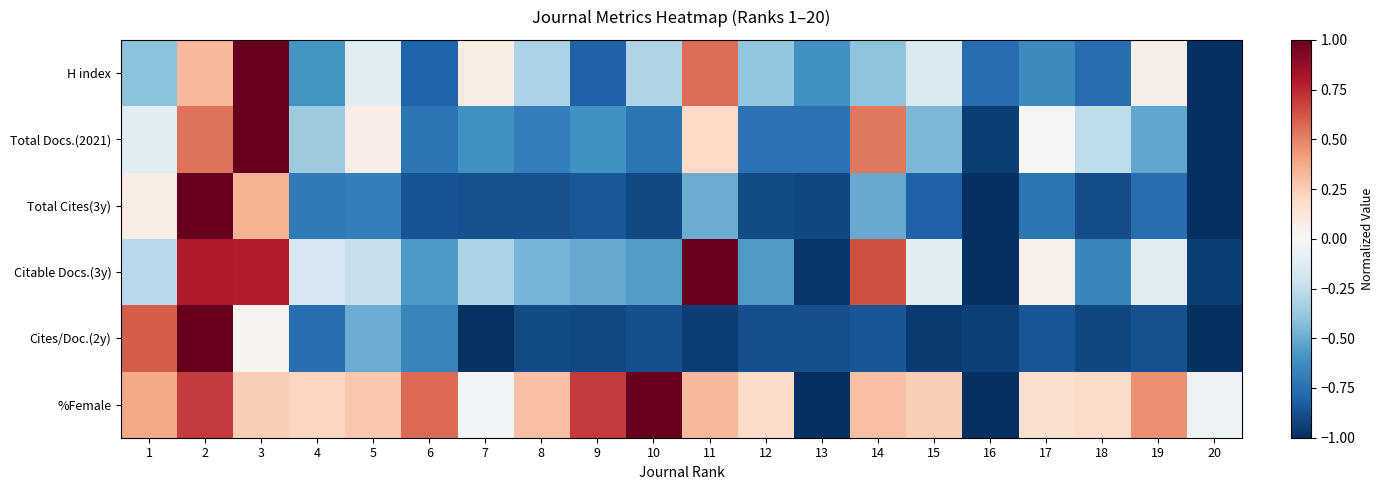

At which category does the chart reach its minimum across all series?

20